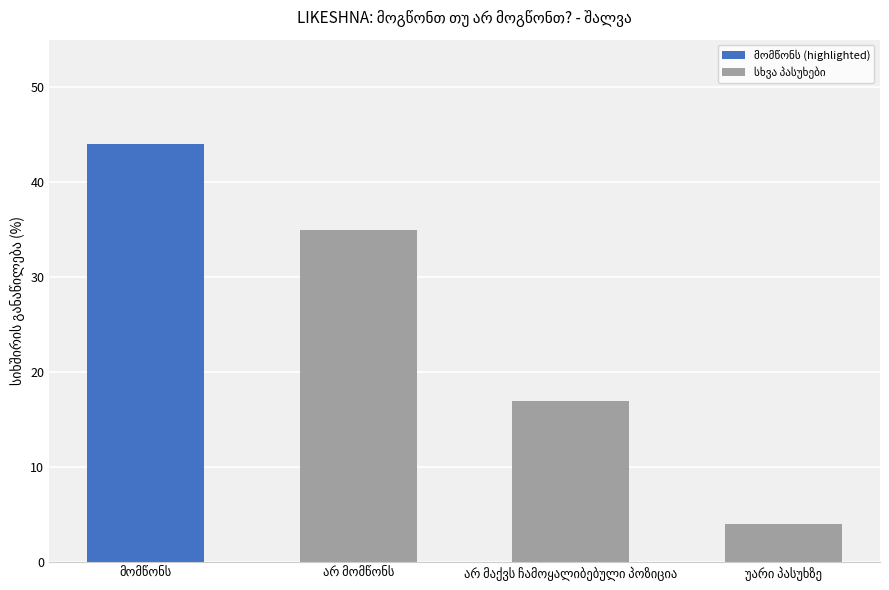

What is the greatest value displayed?

44